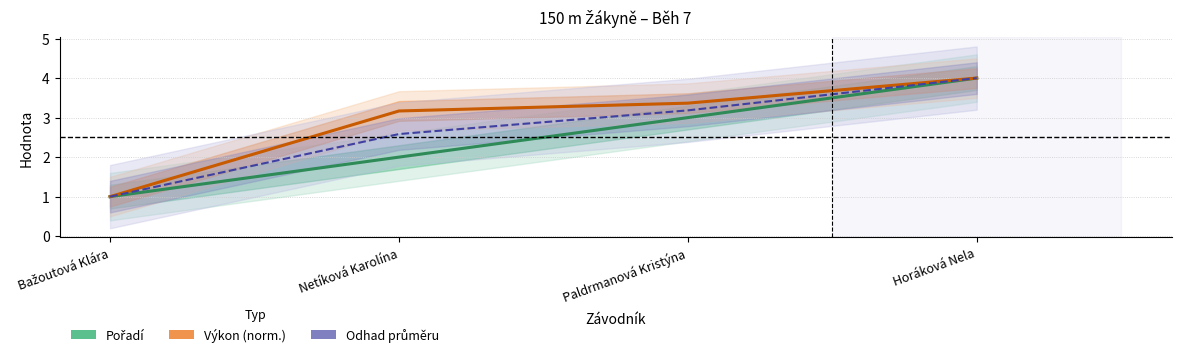

Reading left to right, list all the values displayed in this chart.

Pořadí: Bažoutová Klára=1.0	Netíková Karolína=2.0	Paldrmanová Kristýna=3.0	Horáková Nela=4.0
Výkon (norm.): Bažoutová Klára=1.0	Netíková Karolína=3.2	Paldrmanová Kristýna=3.4	Horáková Nela=4.0
Odhad průměru: Bažoutová Klára=1.0	Netíková Karolína=2.6	Paldrmanová Kristýna=3.2	Horáková Nela=4.0